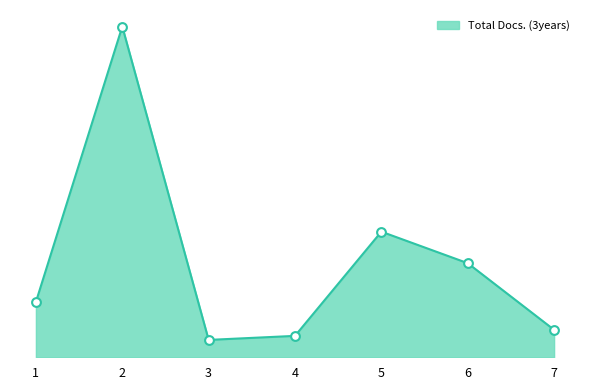

Does the chart have visible grid lines?

No